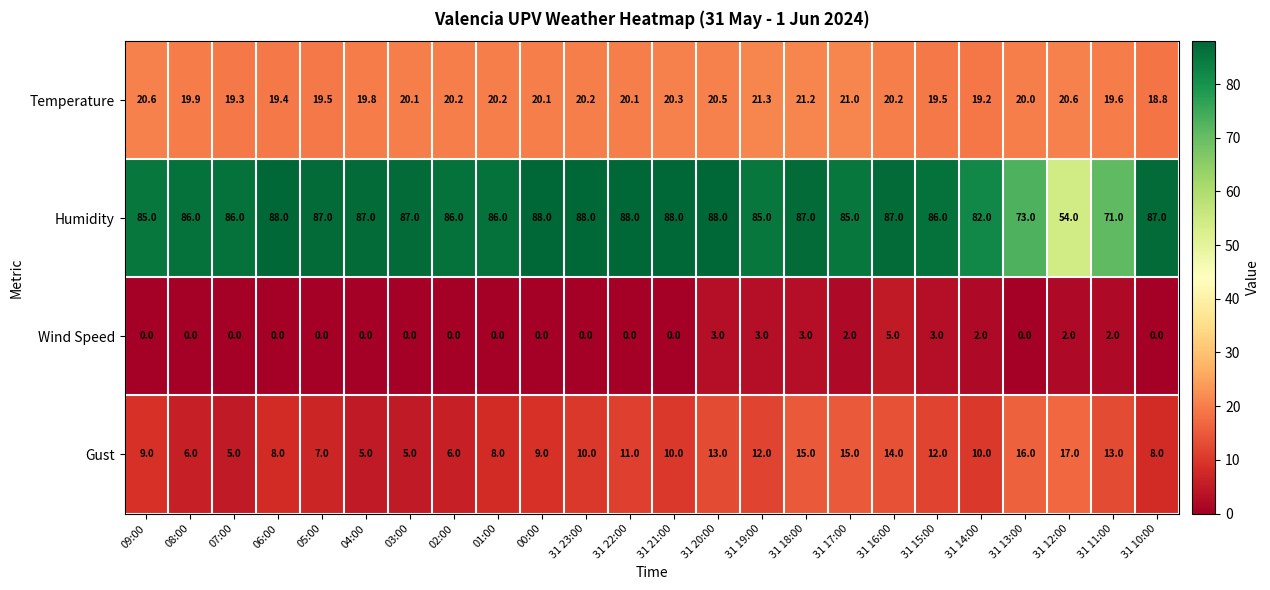

The Wind Speed series shows 3.3 at 31 23:00. True or false?

False